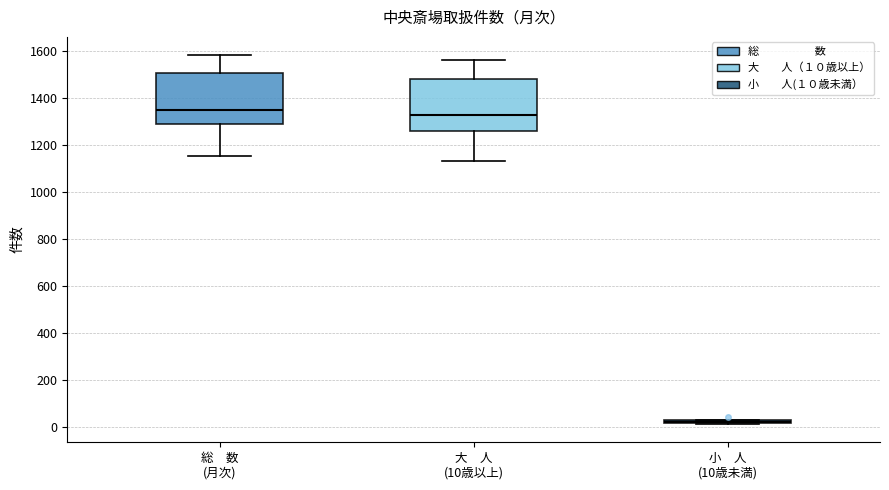

Reading left to right, transcribe this box plot: for each box, give where its median line is, the range the box spans, and where its two whiskers end, as read against the y-axis. The values are not printed on the chart, so give them approximately, as read against the axis.

総 数 (月次): median 1360, box 1300 to 1500, whiskers 1160 to 1580
大 人 (10歳以上): median 1340, box 1260 to 1480, whiskers 1140 to 1560
小 人 (10歳未満): box collapsed to a line at 20, whiskers 20 to 40